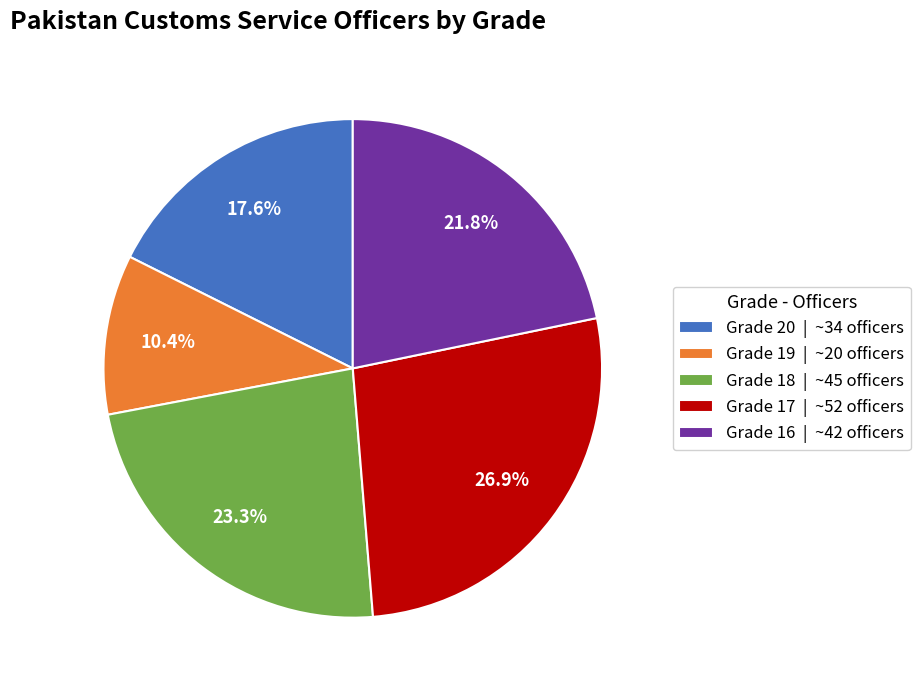

Do Grade 18 and Grade 16 together represent more than half of the pie?

No